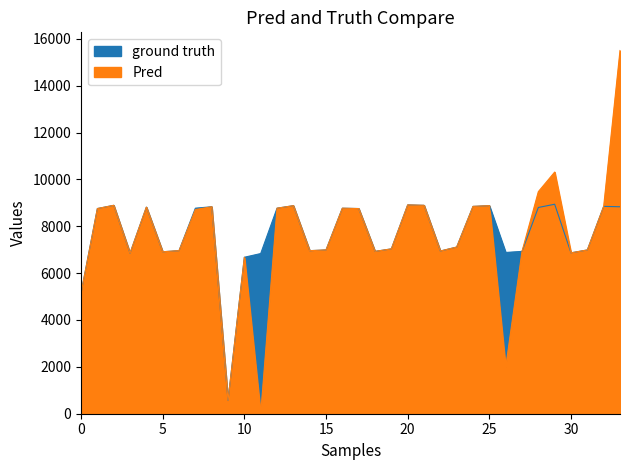

Which series changed the most between 10 and 22?

ground truth